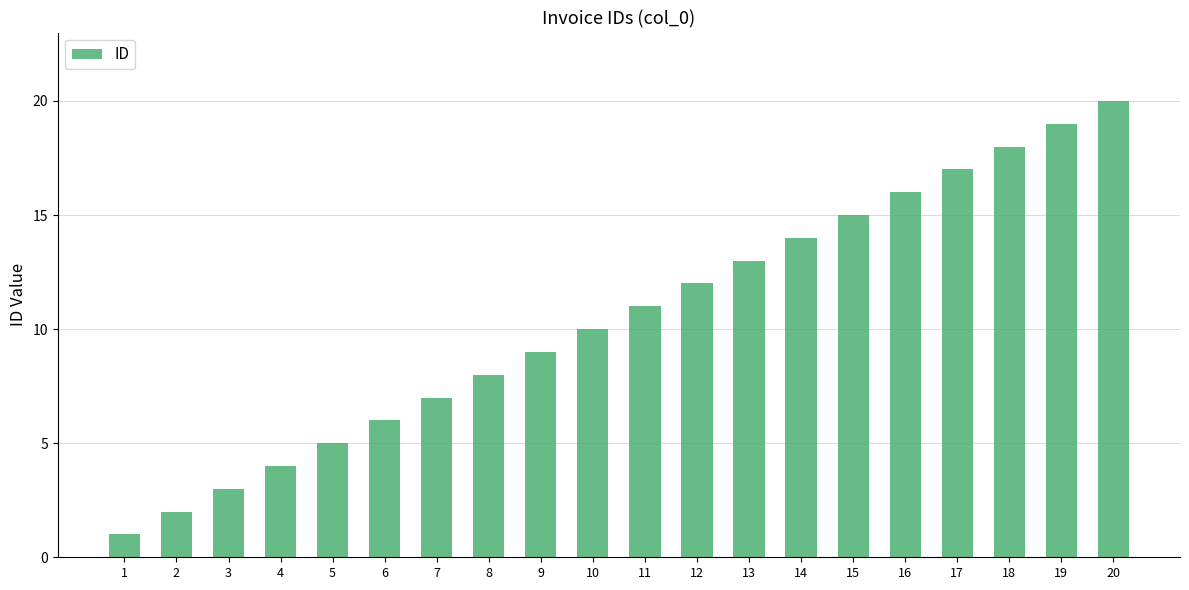

What is the smallest value displayed?

1